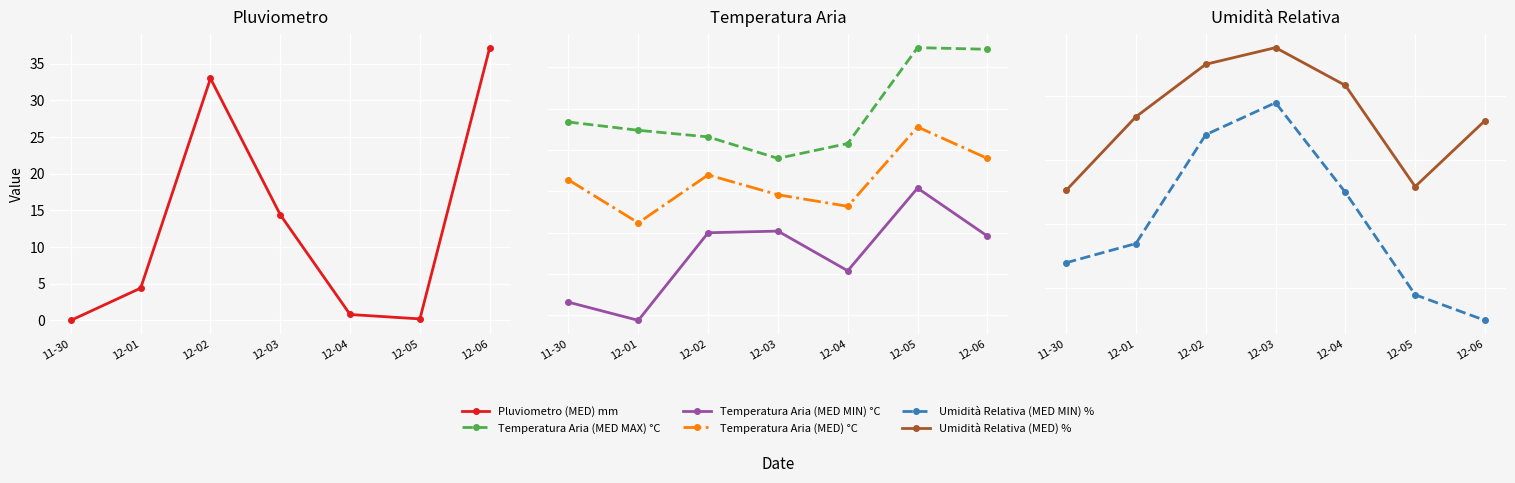

Is this an area chart (filled region under the line)?

No